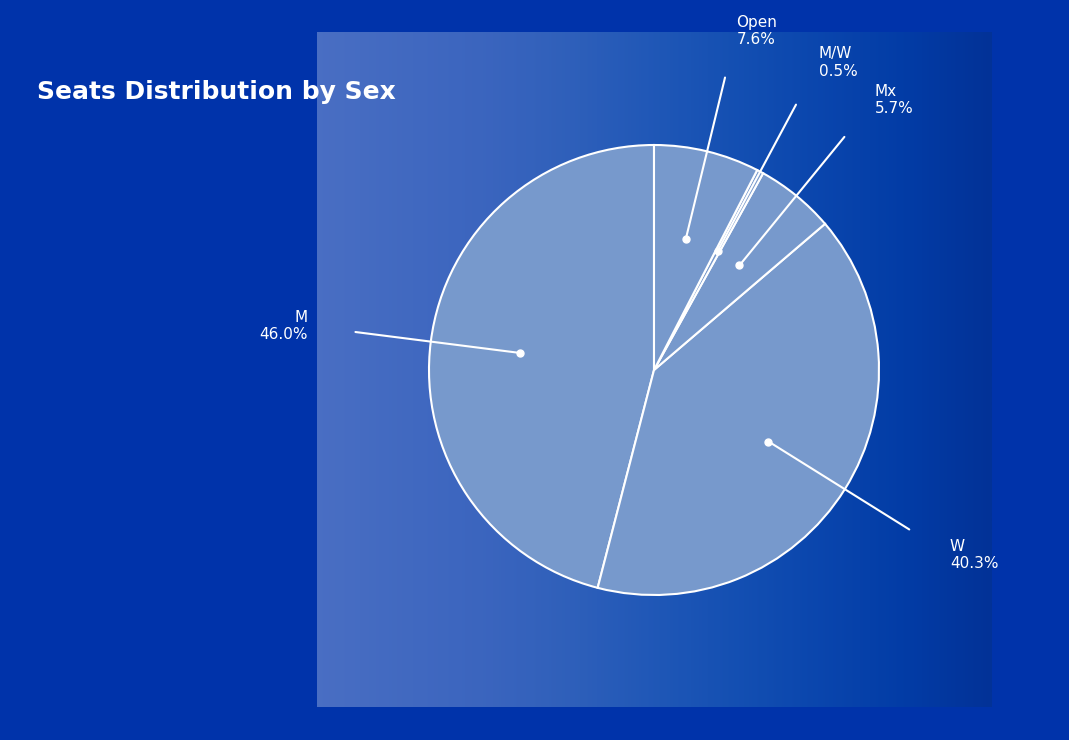

To the nearest percent, what is the difference between the largest and smallest slice percentages?

45%